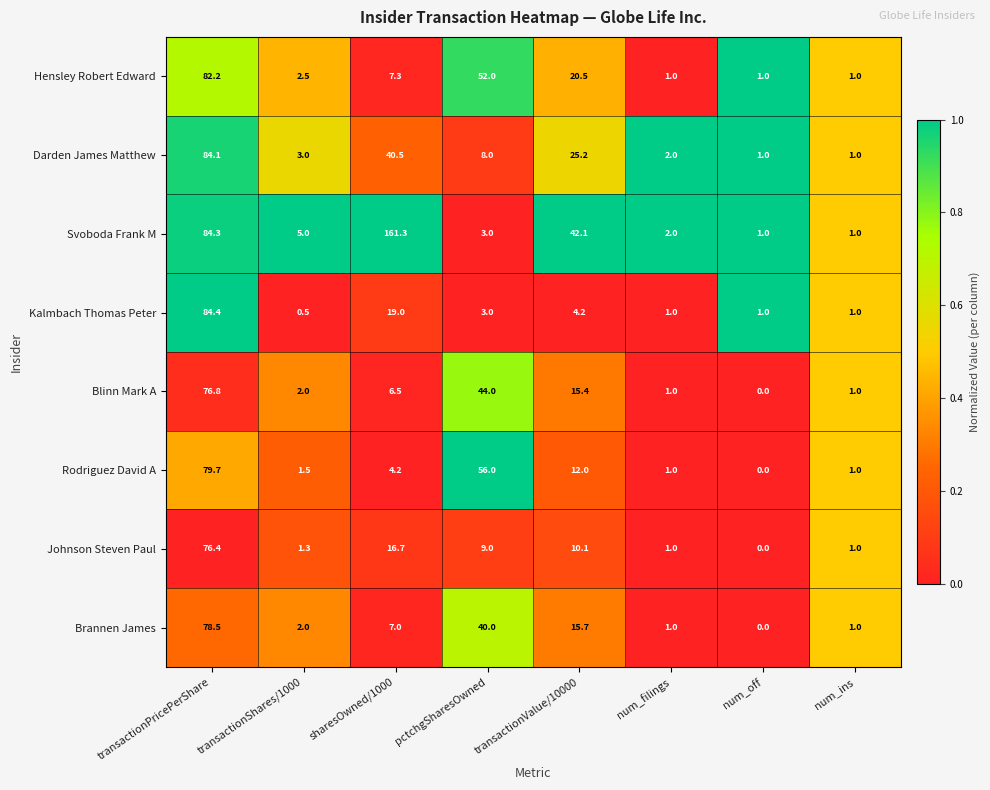

List the series in order of their peak value, lowest first.

Johnson Steven Paul, Blinn Mark A, Brannen James, Rodriguez David A, Hensley Robert Edward, Darden James Matthew, Kalmbach Thomas Peter, Svoboda Frank M